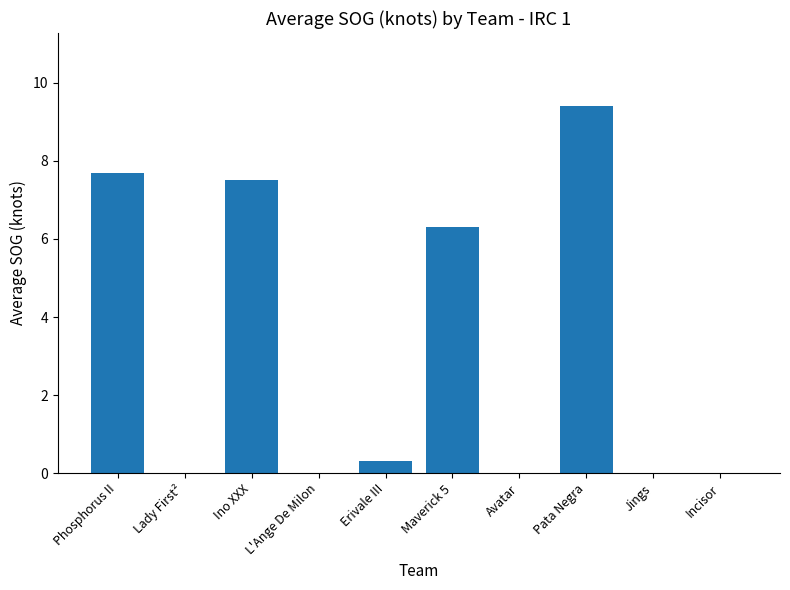

Which category has the highest value across all series?

Pata Negra